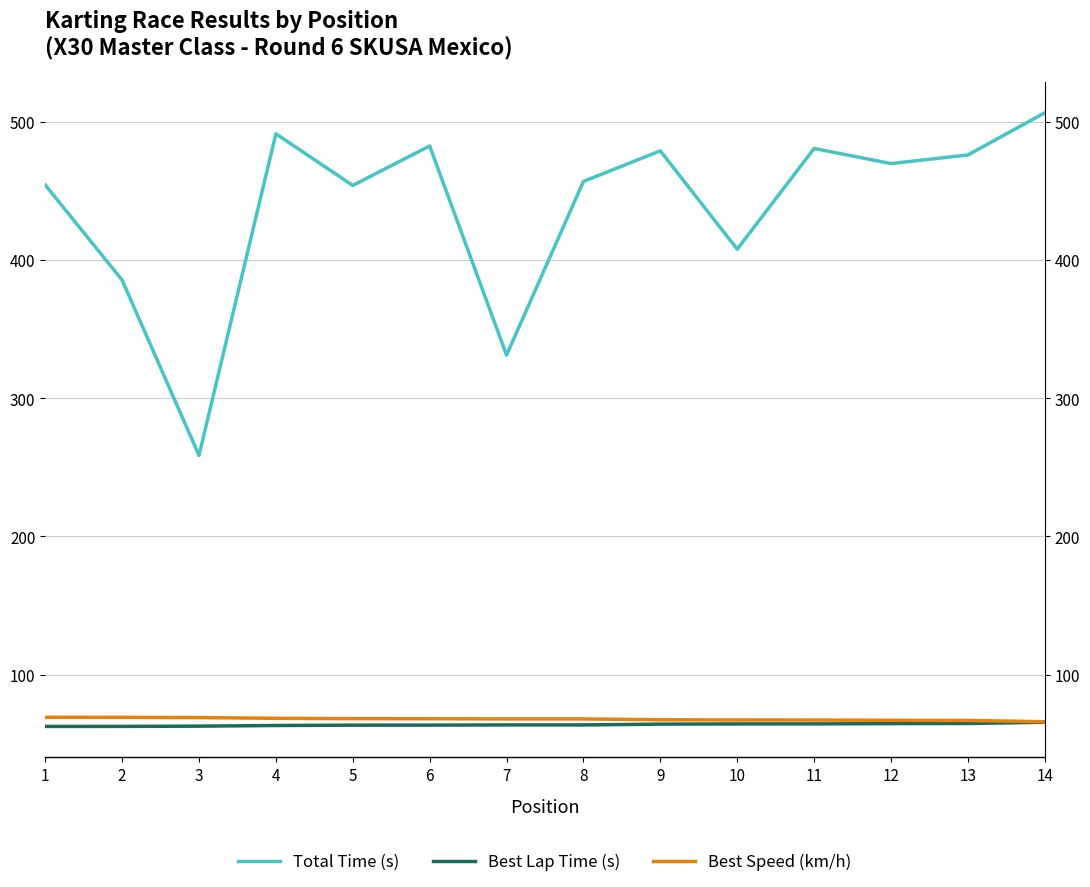

Which category has the highest value in the Best Lap Time (s) series?

14